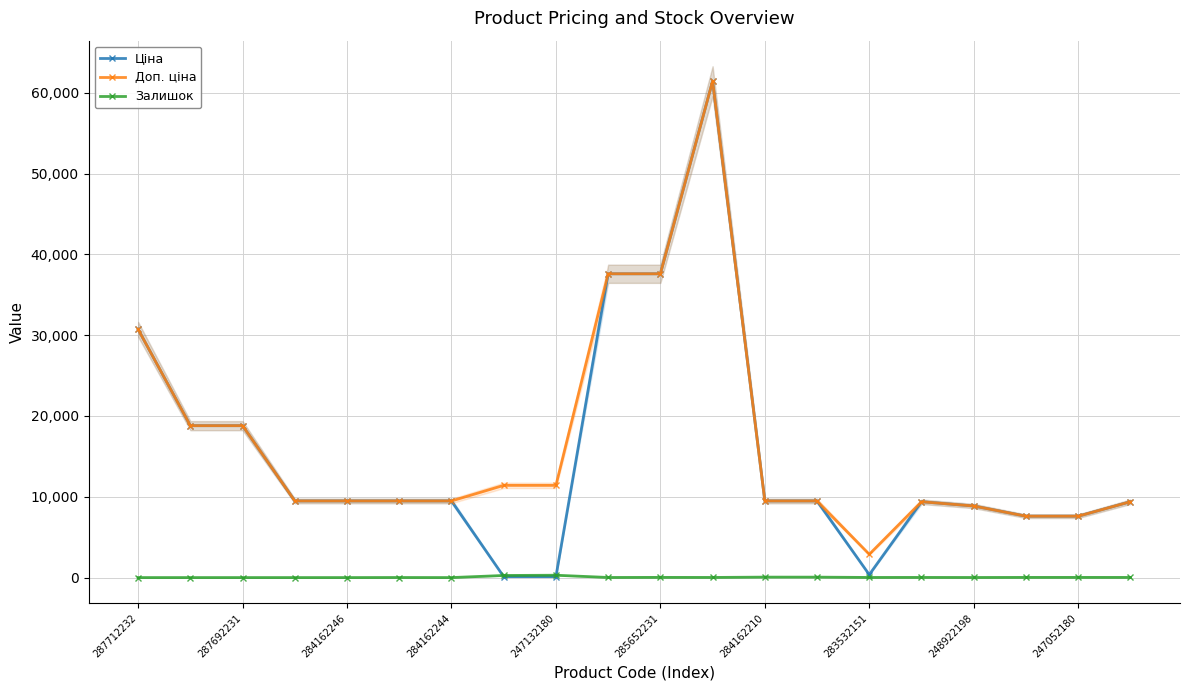

The value of Залишок at 284162246 is 0.0. True or false?

True